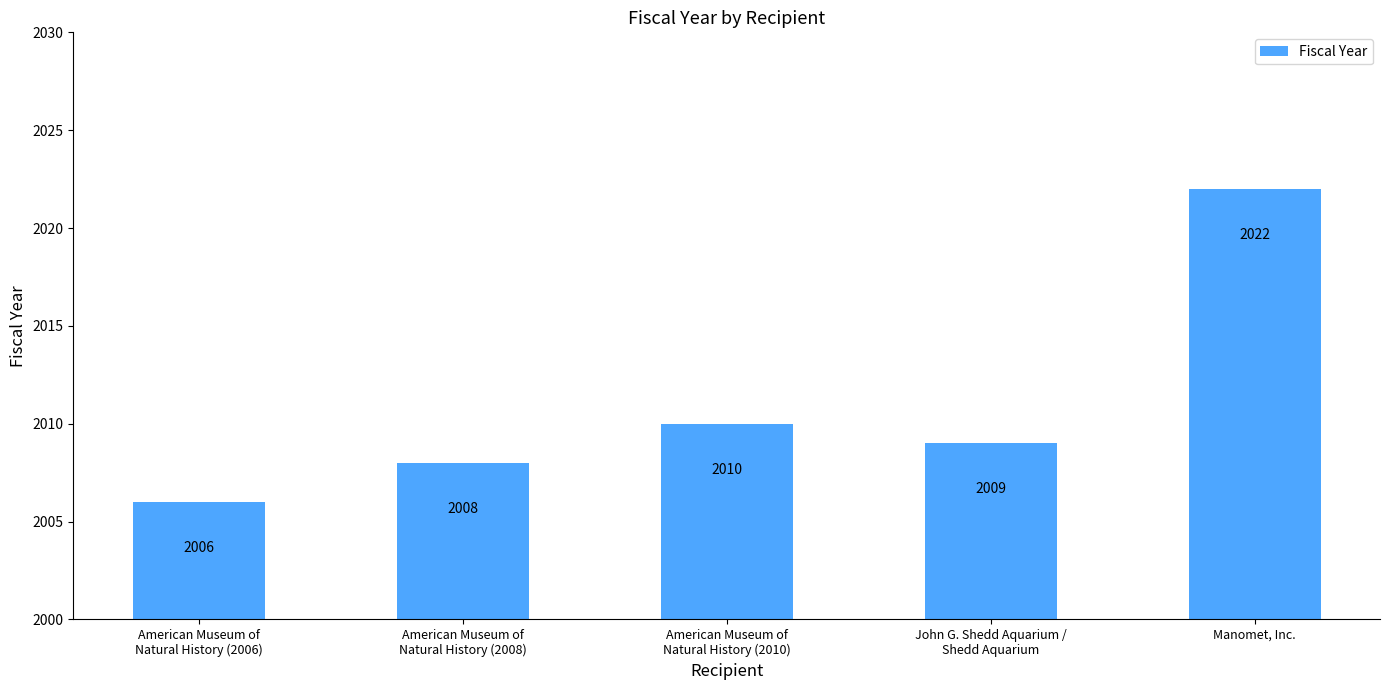

List the labels in order of value, smallest first.

American Museum of
Natural History (2006), American Museum of
Natural History (2008), John G. Shedd Aquarium /
Shedd Aquarium, American Museum of
Natural History (2010), Manomet, Inc.